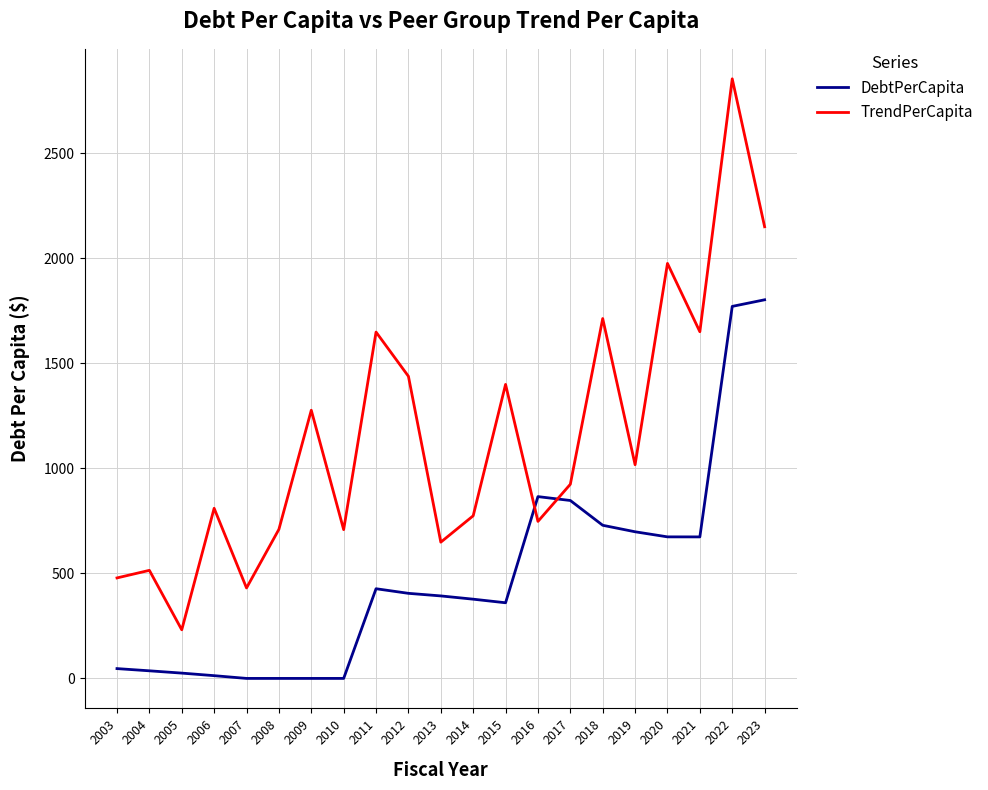

Where do DebtPerCapita and TrendPerCapita first cross each other?

2015 and 2016